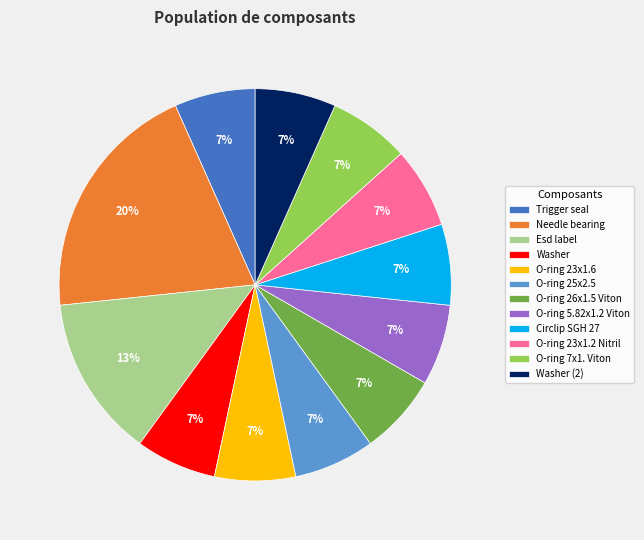

The Needle bearing slice represents 20% of the pie. True or false?

True